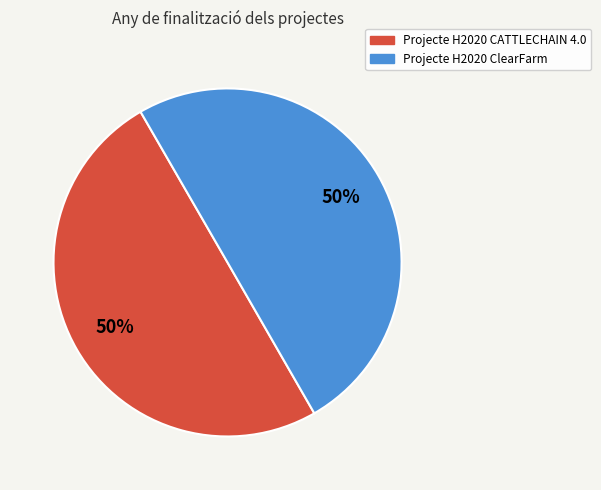

What is the ratio of the value at Projecte H2020 ClearFarm to the value at Projecte H2020 CATTLECHAIN 4.0?

1.0